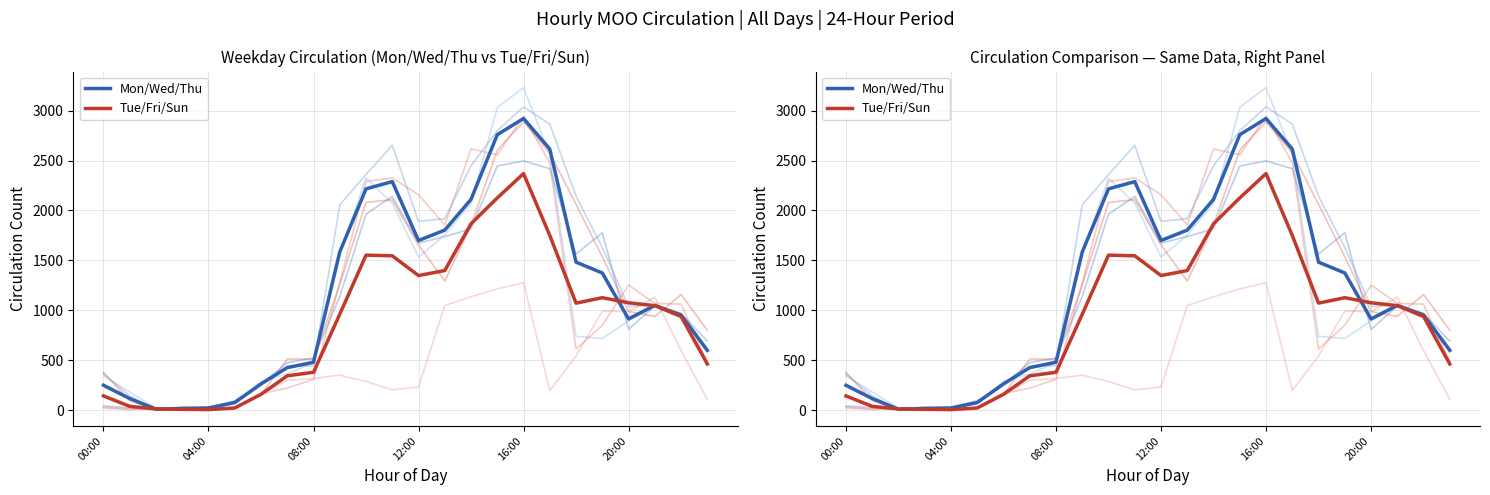

What is the label of the 23rd point from the left?

22